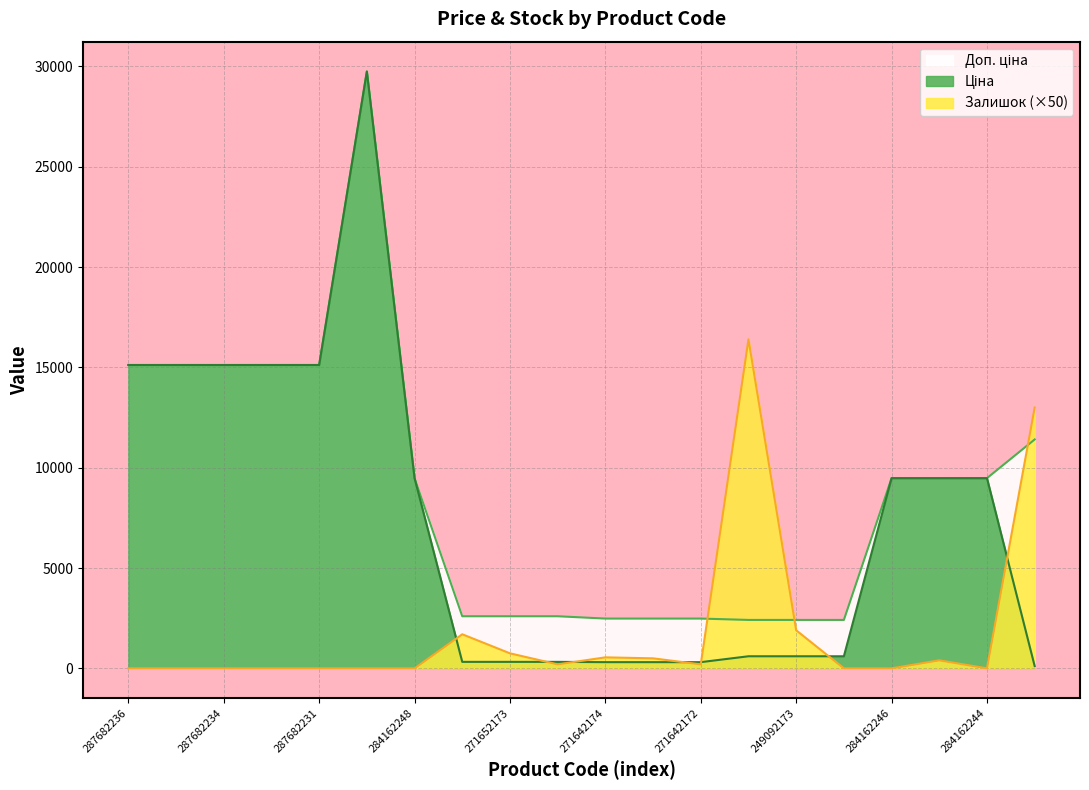

Reading left to right, what are all the values shown in this chart?

Ціна: 287682236=15120.0	287682235=15120.0	287682234=15120.0	287682233=15120.0	287682231=15120.0	287702232=29747.2	284162248=9480.1	271652174=324.8	271652173=324.8	271652172=324.8	271642174=310.3	271642173=310.3	271642172=310.3	249092174=603.7	249092173=603.7	249092172=603.7	284162246=9480.1	284162245=9480.1	284162244=9480.1	247132181=114.1
Доп. ціна: 287682236=15120.0	287682235=15120.0	287682234=15120.0	287682233=15120.0	287682231=15120.0	287702232=29747.2	284162248=9480.1	271652174=2598.3	271652173=2598.3	271652172=2598.3	271642174=2482.4	271642173=2482.4	271642172=2482.4	249092174=2414.8	249092173=2414.8	249092172=2414.8	284162246=9480.1	284162245=9480.1	284162244=9480.1	247132181=11410.0
Залишок: 287682236=0.0	287682235=0.0	287682234=0.0	287682233=0.0	287682231=0.0	287702232=0.0	284162248=0.0	271652174=1700.0	271652173=750.0	271652172=200.0	271642174=550.0	271642173=500.0	271642172=200.0	249092174=16400.0	249092173=1900.0	249092172=0.0	284162246=0.0	284162245=400.0	284162244=0.0	247132181=13000.0